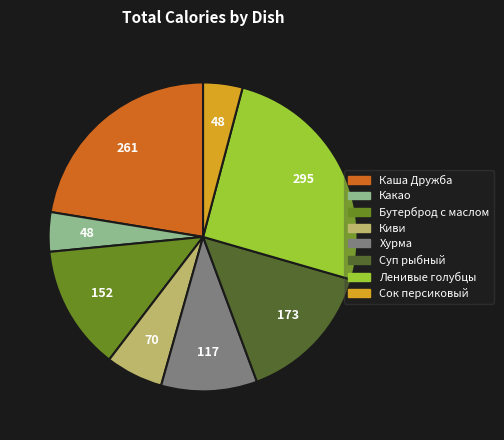

Does any single category account for the majority?

No